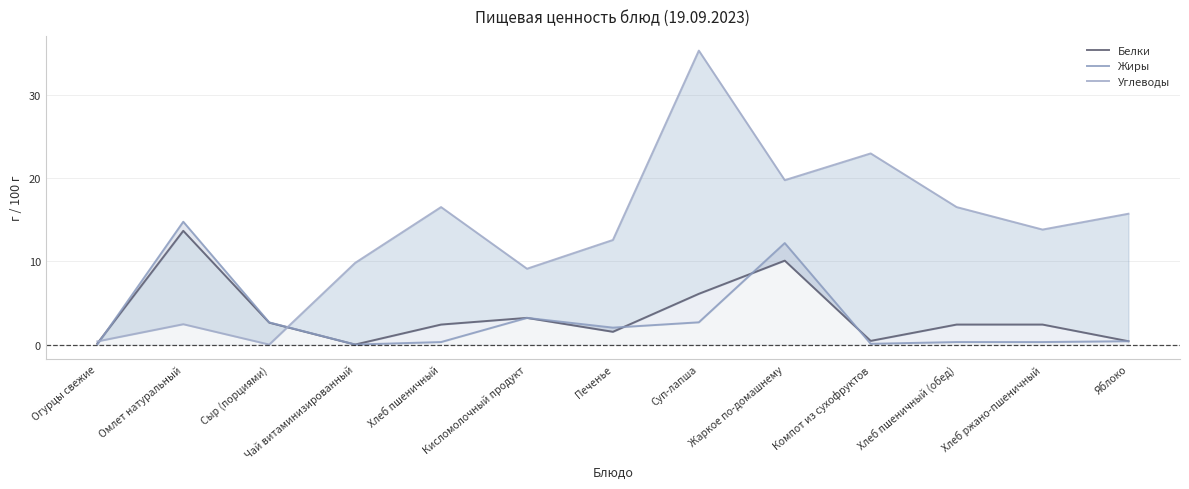

Read the Углеводы value at Суп-лапша.

35.3